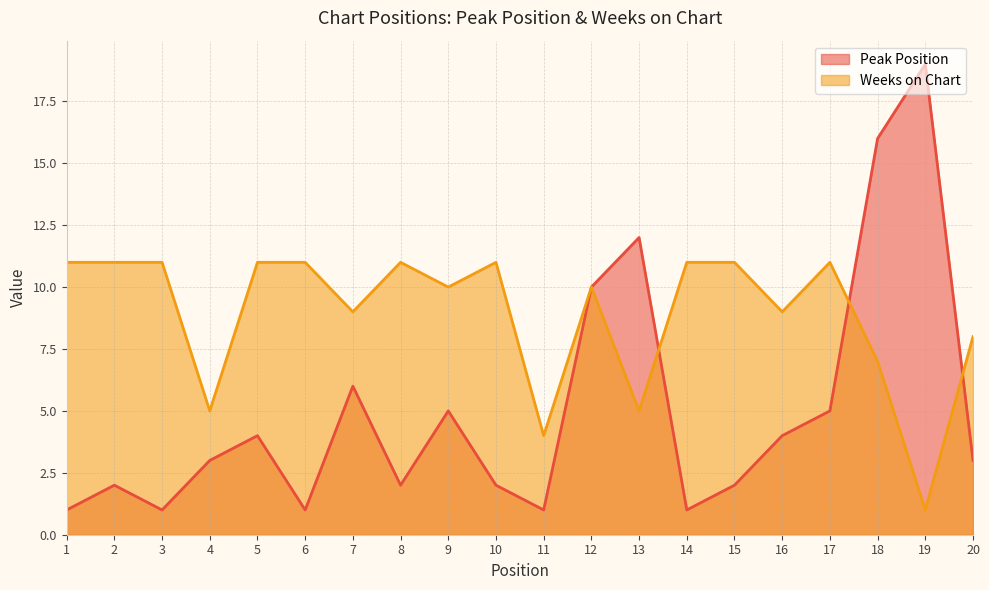

Is it true that Peak Position equals 1 at 14?

True